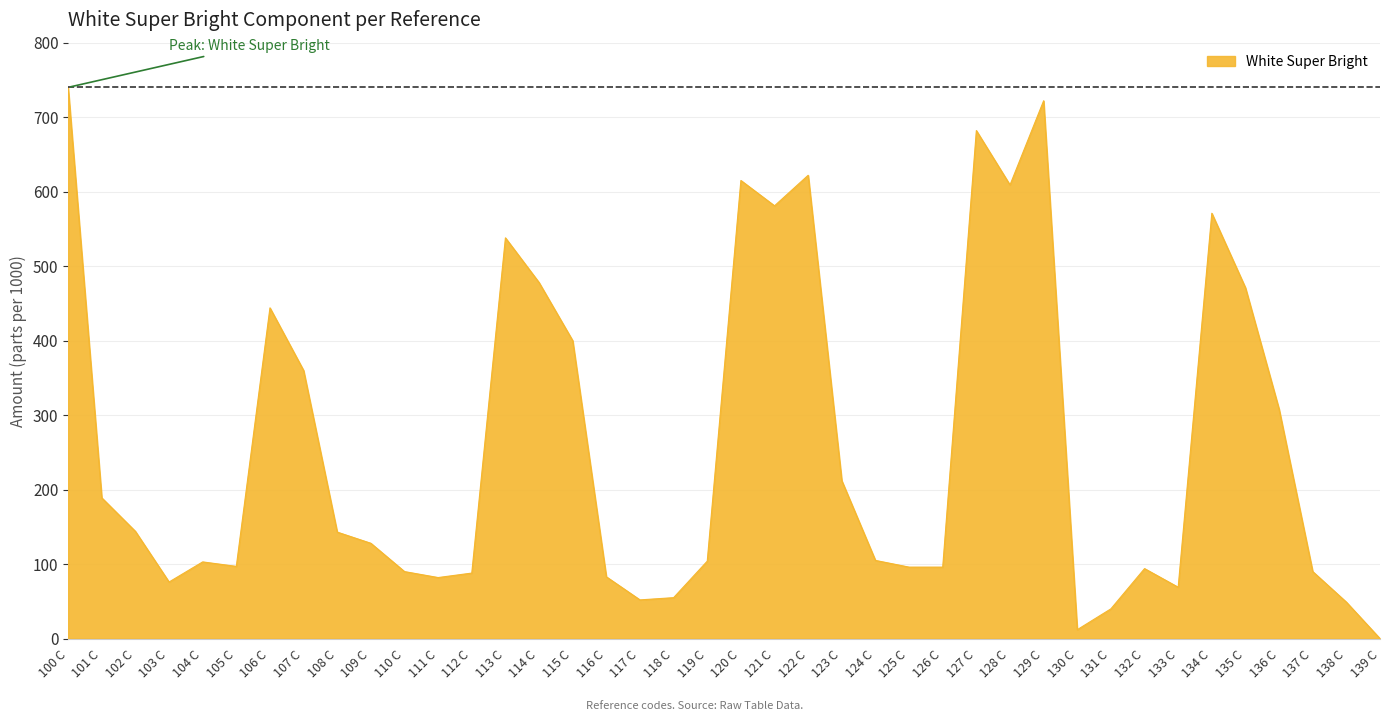

Is it true that the value at 110 C is 55?

False